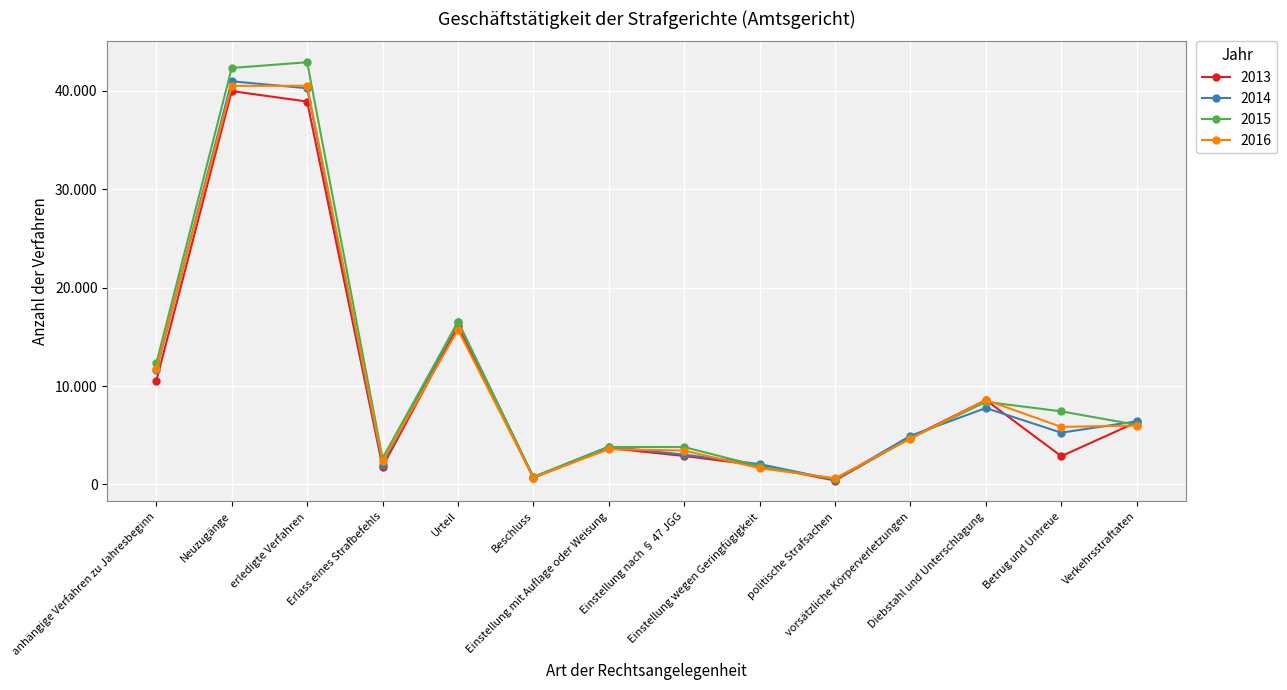

Which category has the highest value across all series?

erledigte Verfahren